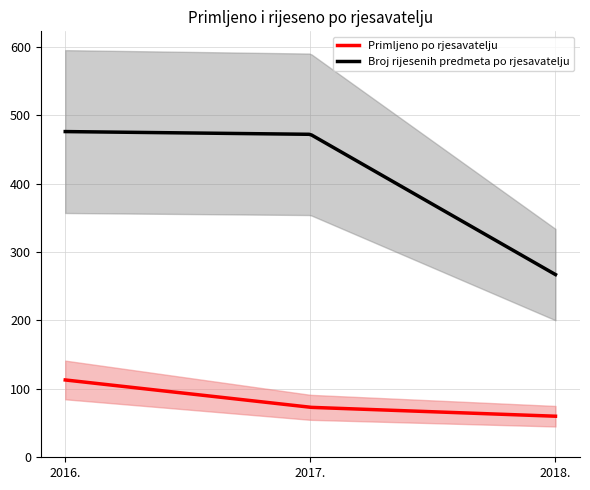

At which label is Broj rijesenih predmeta po rjesavatelju closest to 371?

2017.